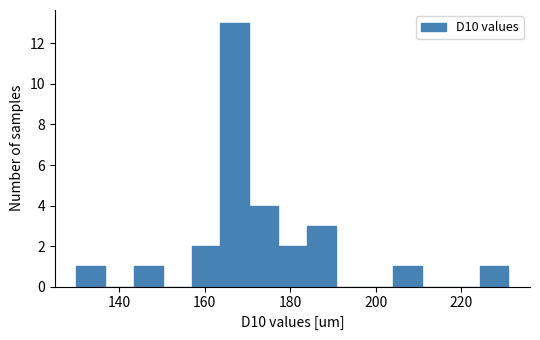

Read against the x-axis, roughly where is the centre of the tallest bar?

168